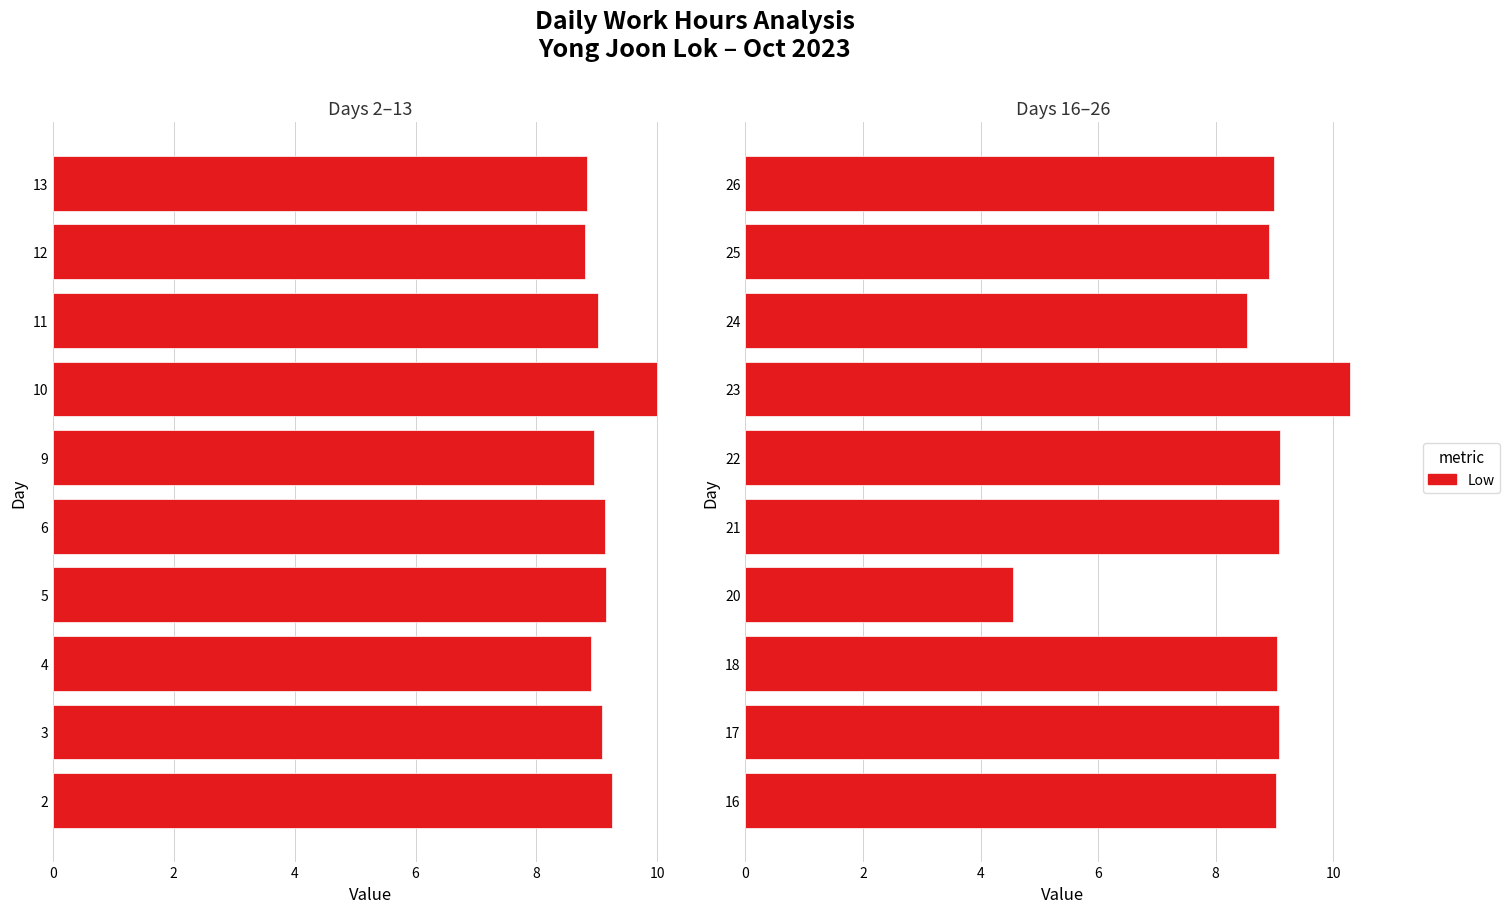

The chart shows a value of 15.6 at 17. True or false?

False